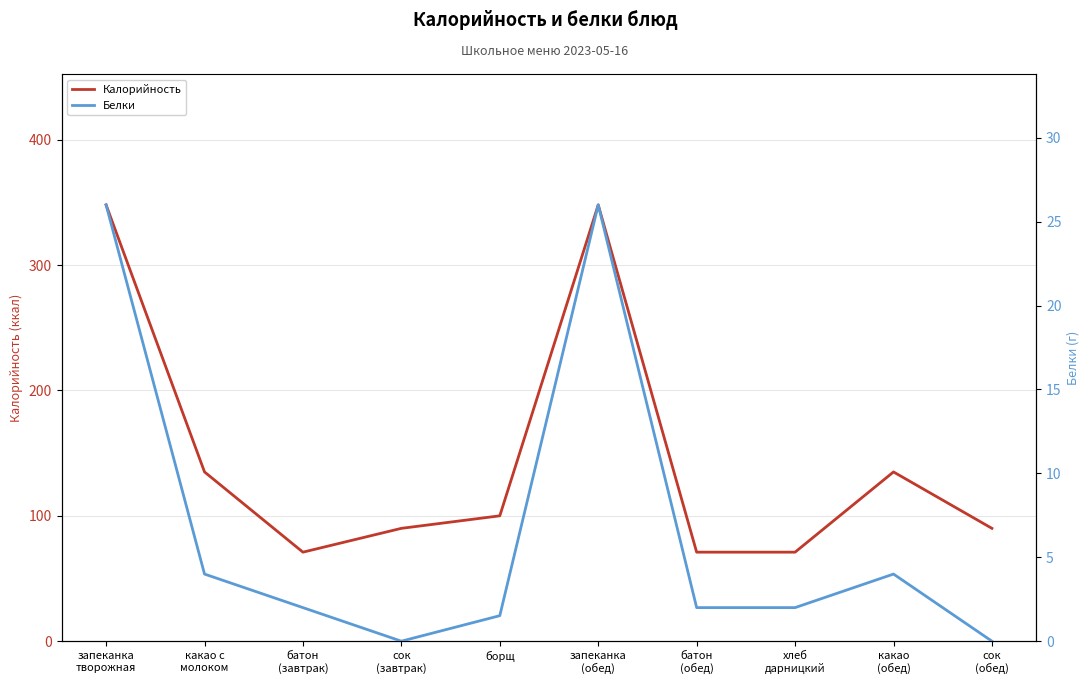

Which series has the largest range (max minus min)?

Калорийность